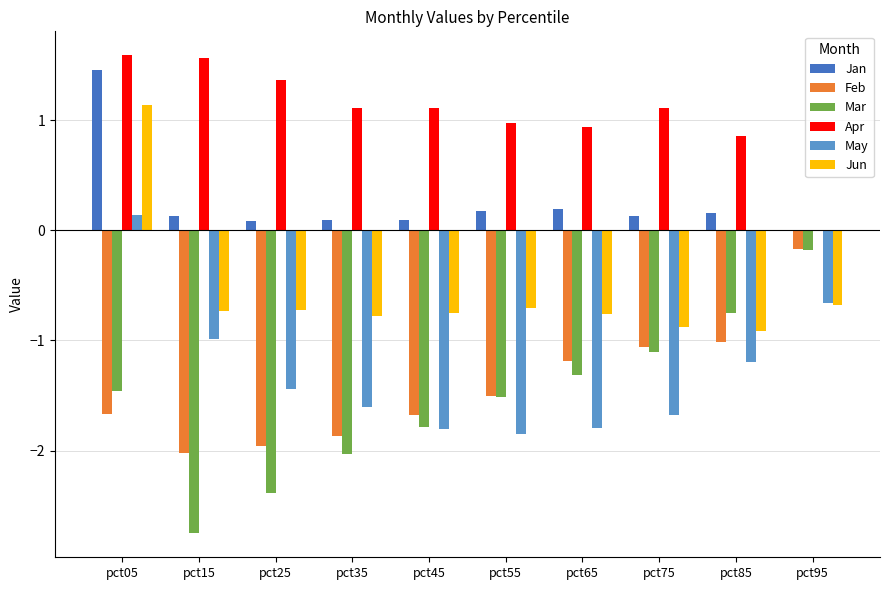

At which category is the sum across all series the highest?

pct05